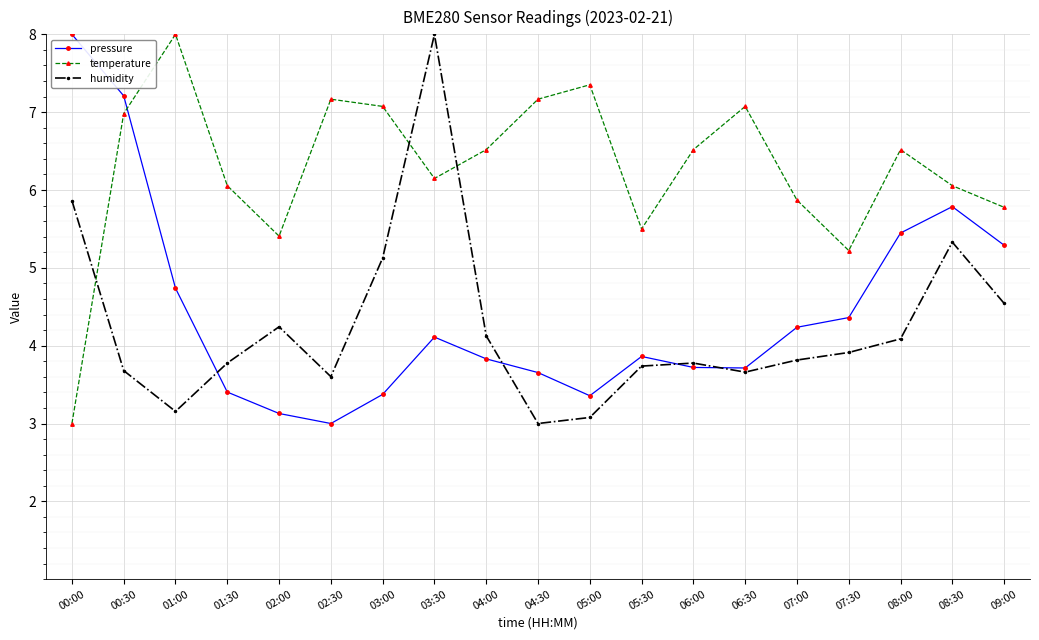

What is the value of the temperature point at the 13th from the left?

6.5